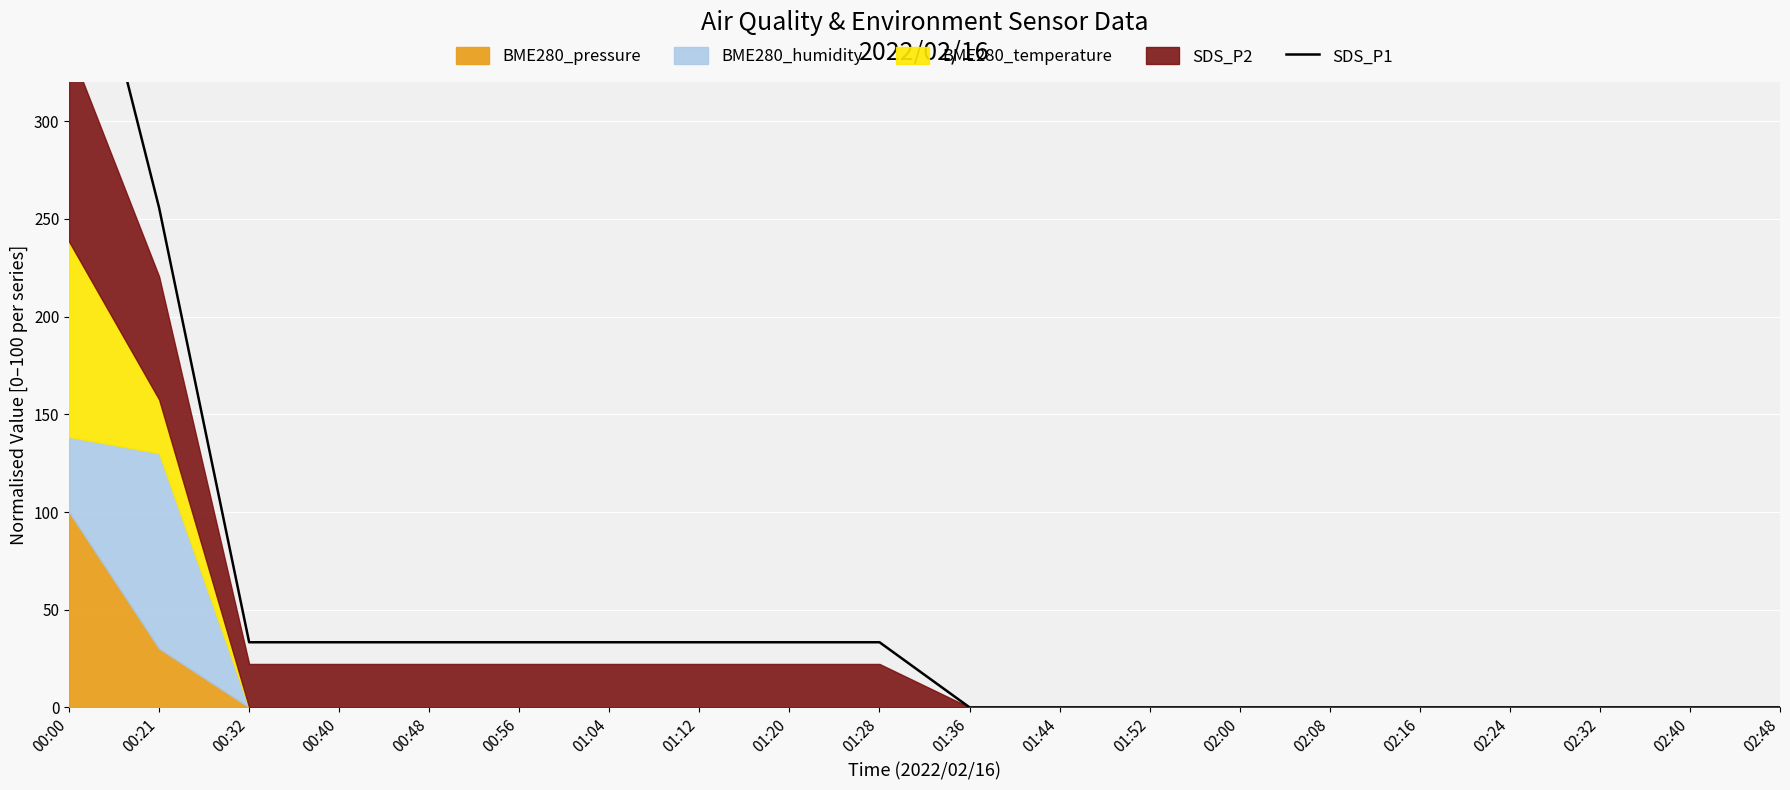

Reading left to right, list all the values displayed in this chart.

00:00=438.5	00:21=255.8	00:32=33.3	00:40=33.3	00:48=33.3	00:56=33.3	01:04=33.3	01:12=33.3	01:20=33.3	01:28=33.3	01:36=0.0	01:44=0.0	01:52=0.0	02:00=0.0	02:08=0.0	02:16=0.0	02:24=0.0	02:32=0.0	02:40=0.0	02:48=0.0